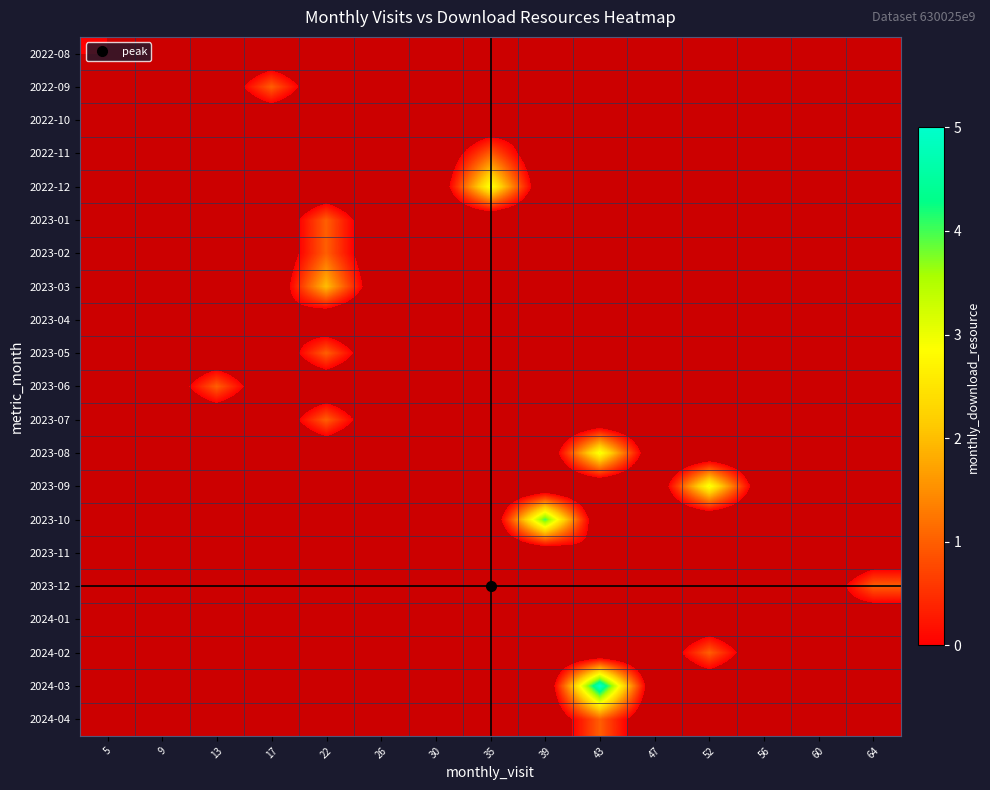

Rank the series at 56 from highest to lowest value.

2022-08, 2022-09, 2022-10, 2022-11, 2022-12, 2023-01, 2023-02, 2023-03, 2023-04, 2023-05, 2023-06, 2023-07, 2023-08, 2023-09, 2023-10, 2023-11, 2023-12, 2024-01, 2024-02, 2024-03, 2024-04